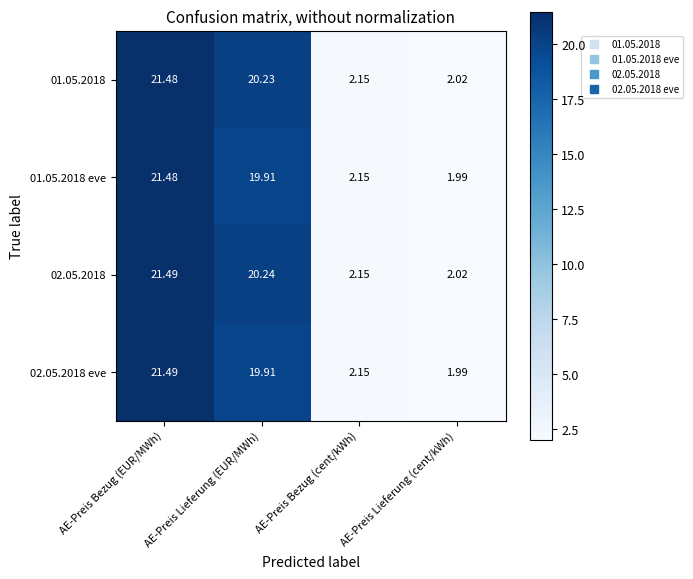

At which label is 01.05.2018 closest to 11?

AE-Preis Bezug (cent/kWh)